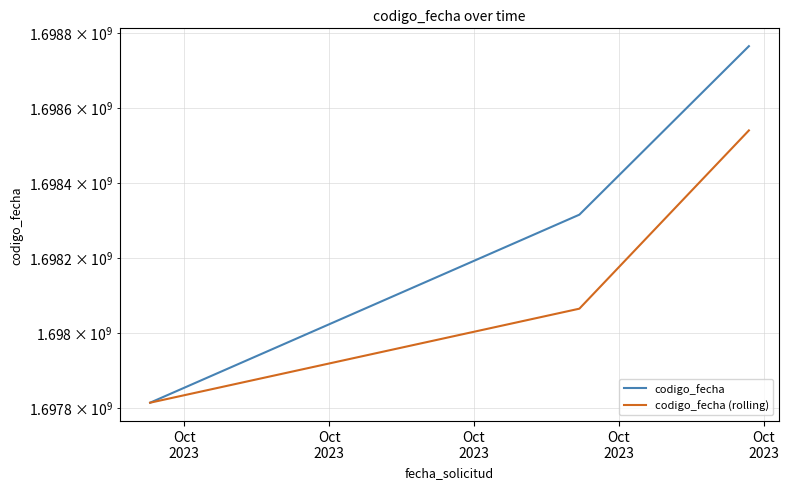

The codigo_fecha series shows 579726186.0 at Oct
2023. True or false?

False